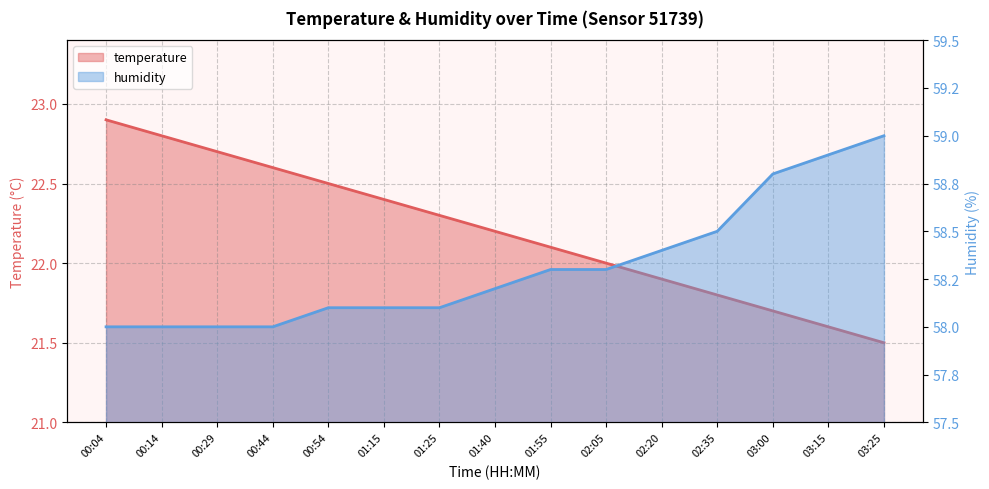

Which label corresponds to the smallest value in the chart?

03:25